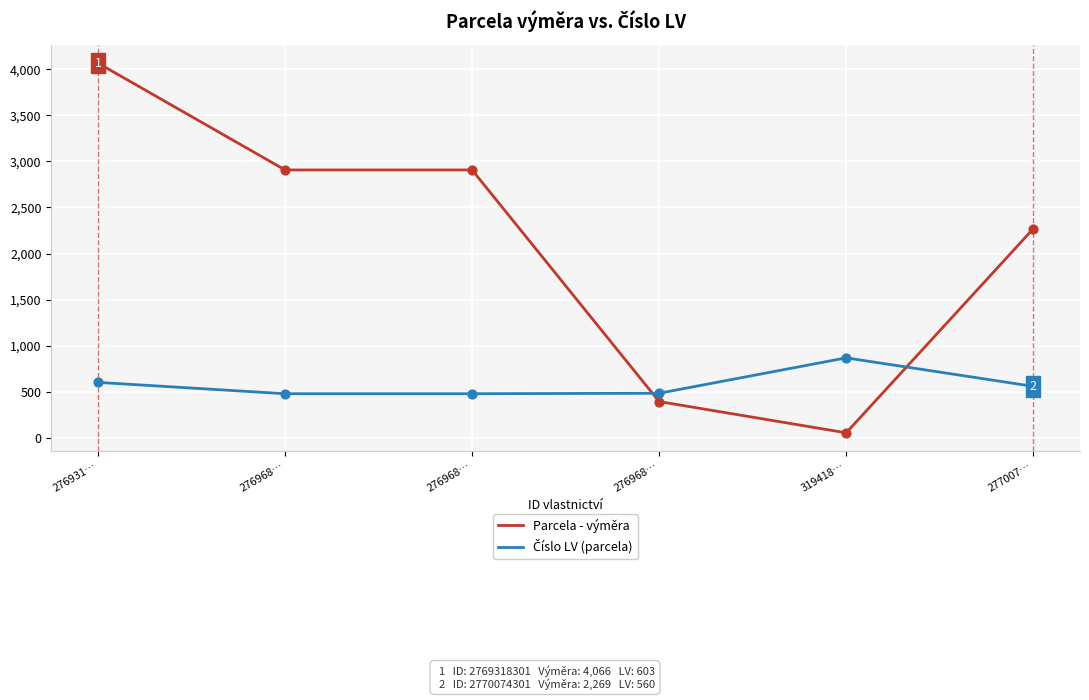

Is the value of Číslo LV (parcela) at 276968… greater than the value of Parcela - výměra at 276968…?

No